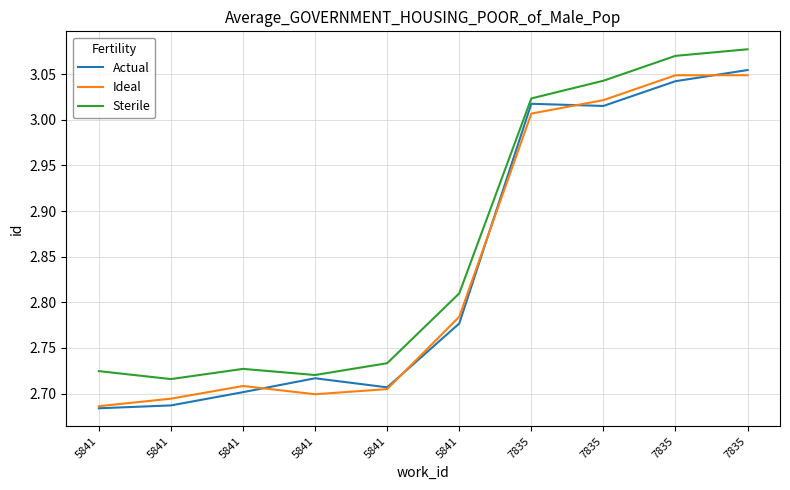

What are all the series names shown in the legend?

Actual, Ideal, Sterile